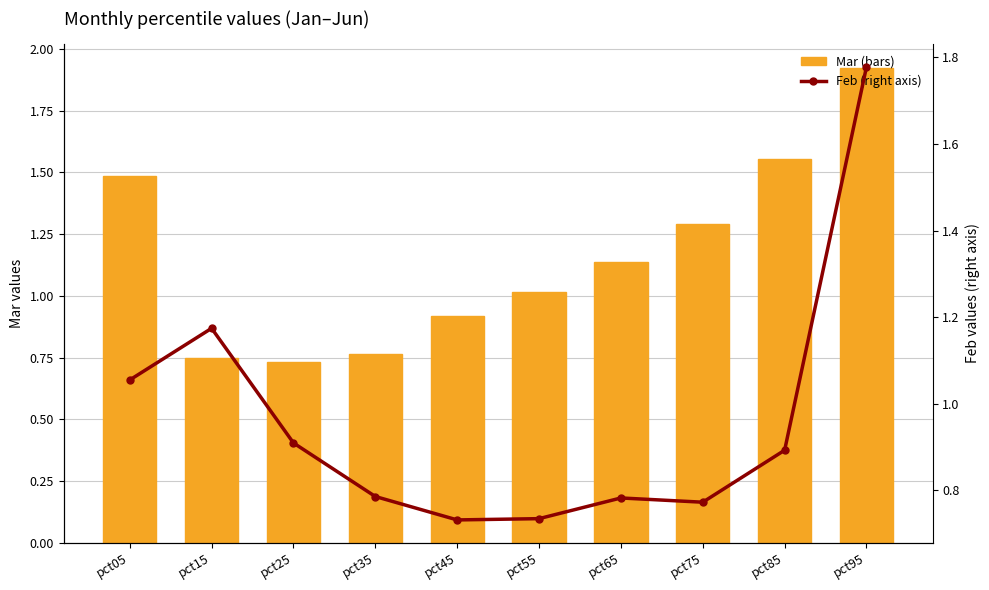

Between pct35 and pct15, which is larger?

pct35